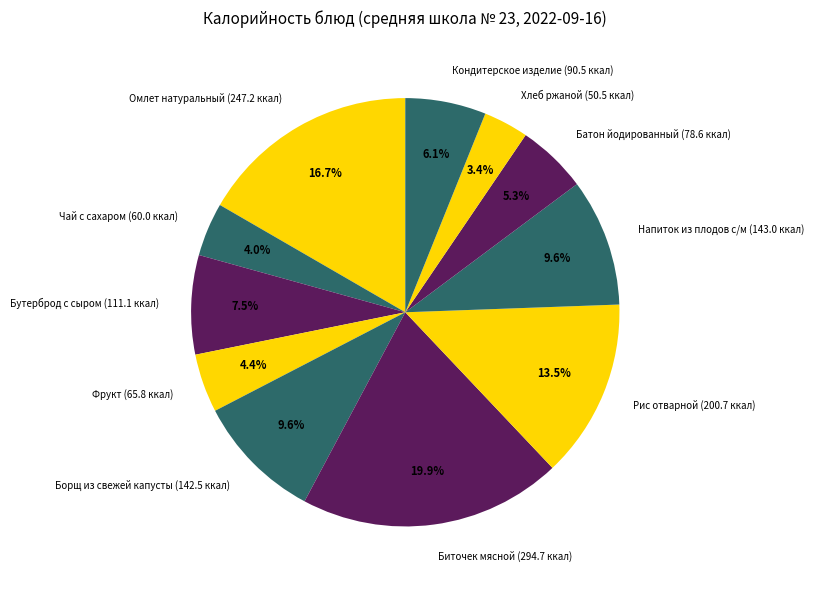

Is the sum of Батон йодированный (78.6 ккал) and Чай с сахаром (60.0 ккал) greater than half?

No